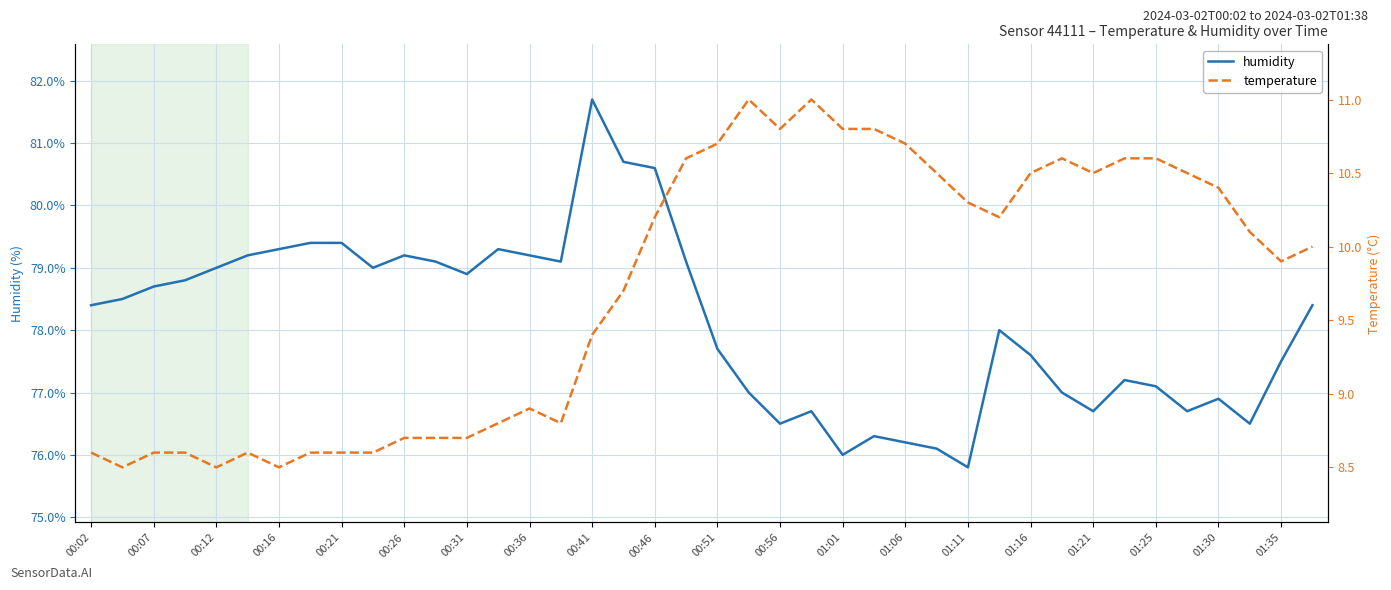

What are all the series names shown in the legend?

humidity, temperature